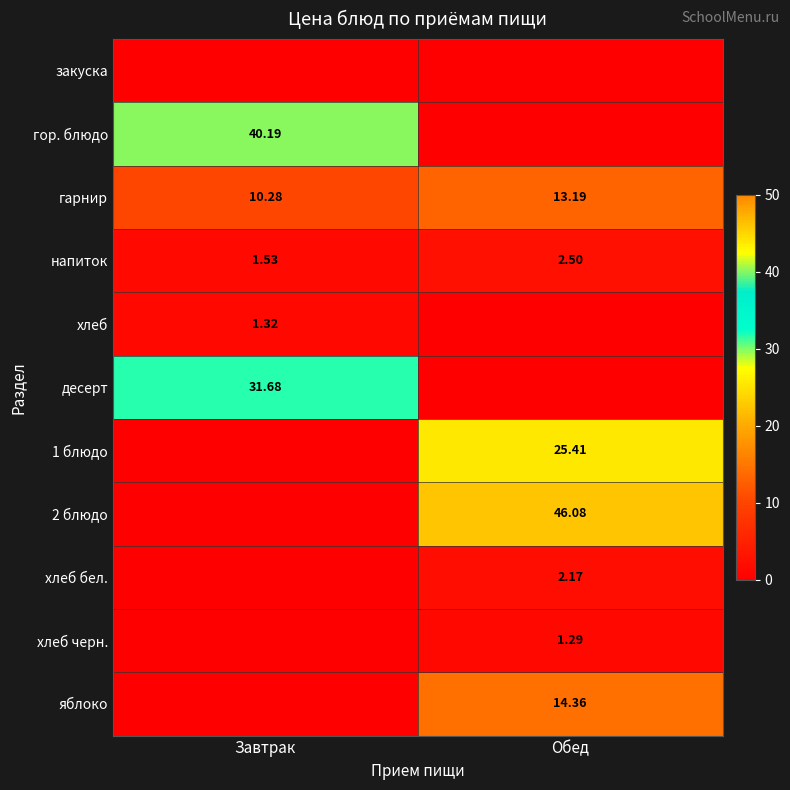

Where does the гарнир series first go above 13?

Обед